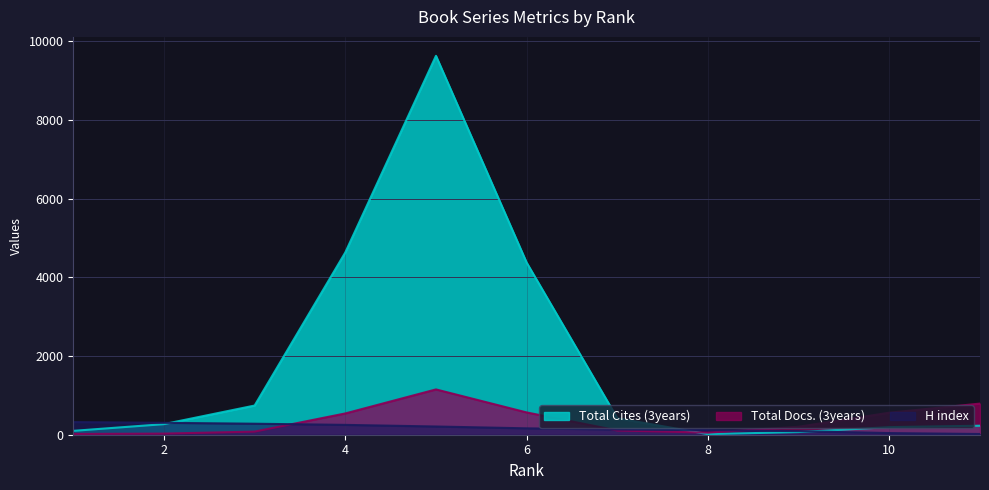

Between 2 and 4, which is larger?

4